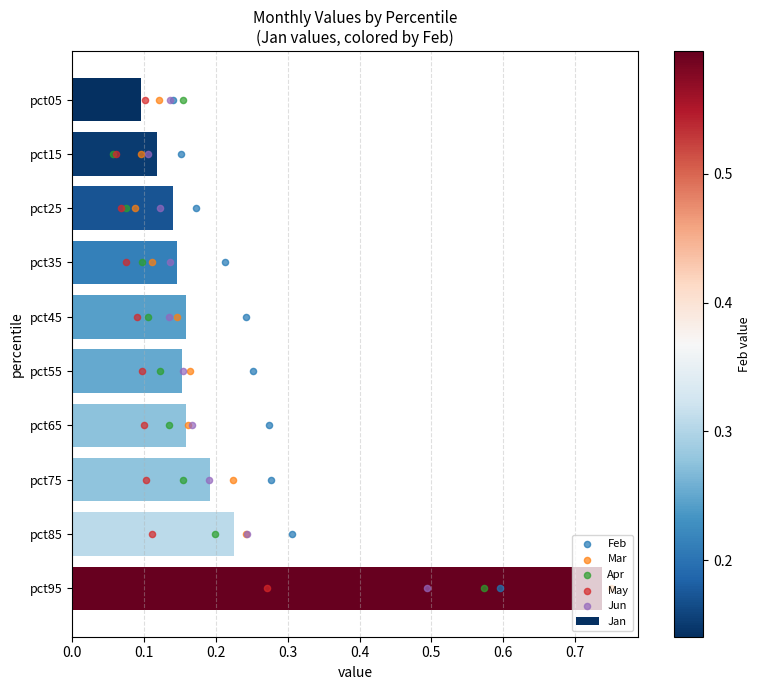

The Jan series shows 0.3 at pct45. True or false?

False